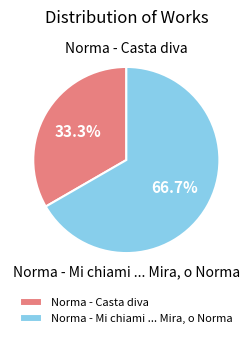

Is the sum of Norma - Casta diva and Norma - Mi chiami ... Mira, o Norma greater than half?

Yes